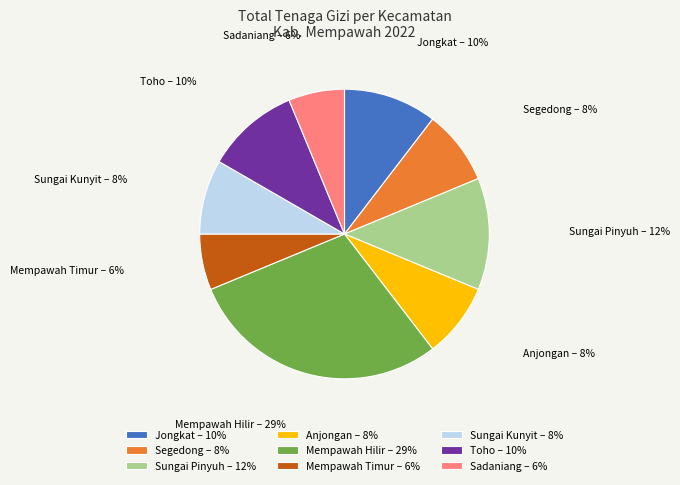

How many segments does this pie chart have?

9